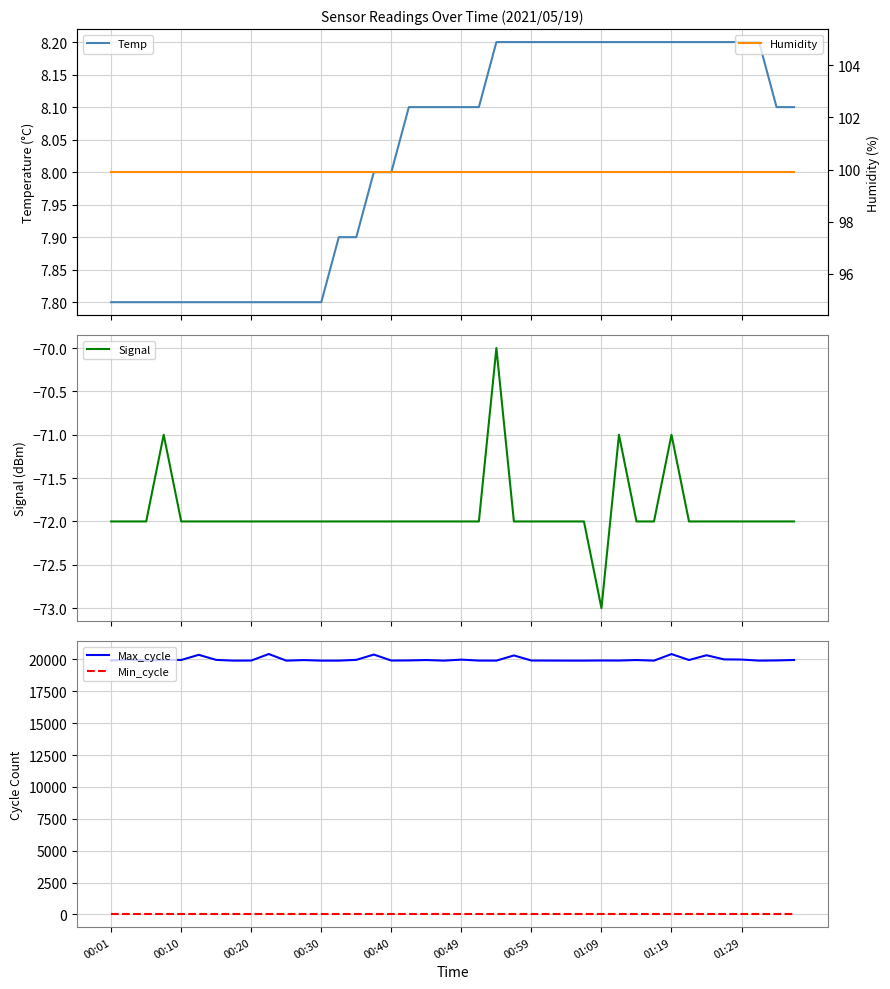

True or false: Max_cycle and Min_cycle cross at least once.

False